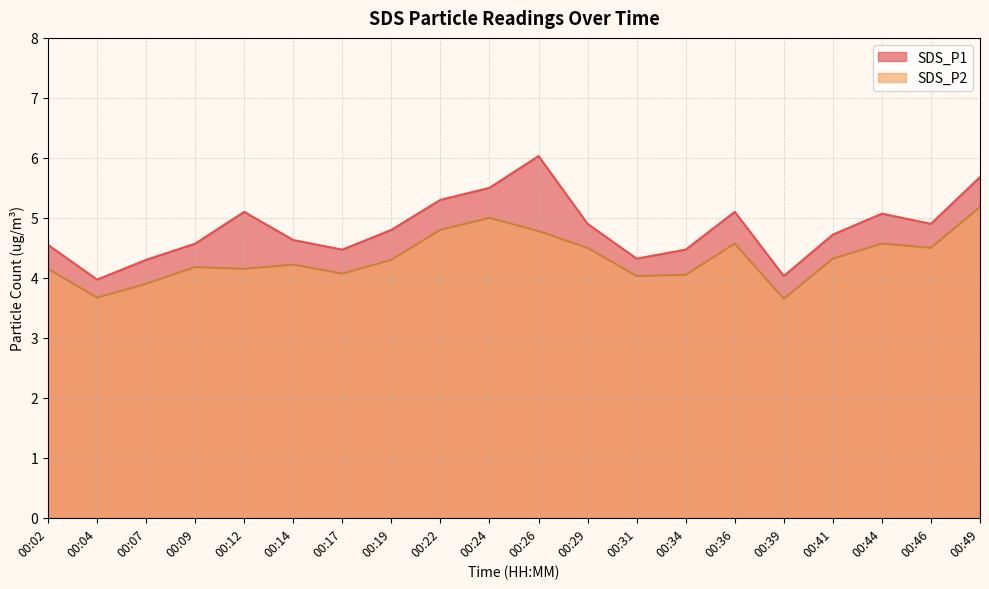

Rank the categories by SDS_P2 value from lowest to highest.

00:39, 00:04, 00:07, 00:31, 00:34, 00:17, 00:02, 00:12, 00:09, 00:14, 00:19, 00:41, 00:29, 00:46, 00:36, 00:44, 00:26, 00:22, 00:24, 00:49